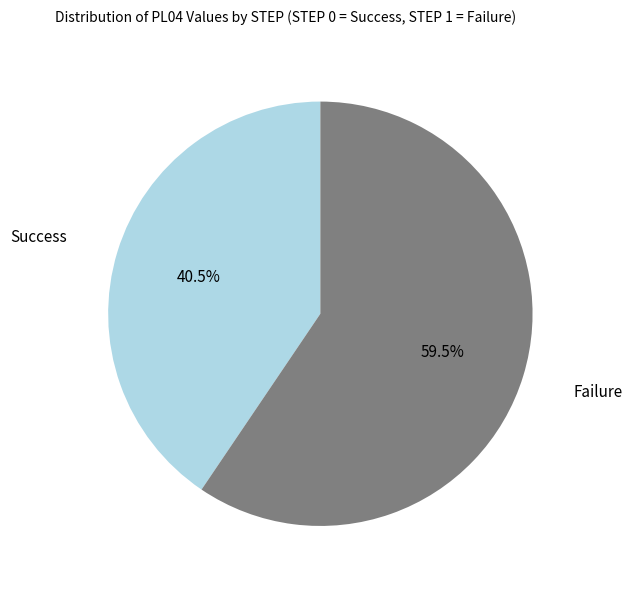

Is there a majority slice in this chart?

Yes